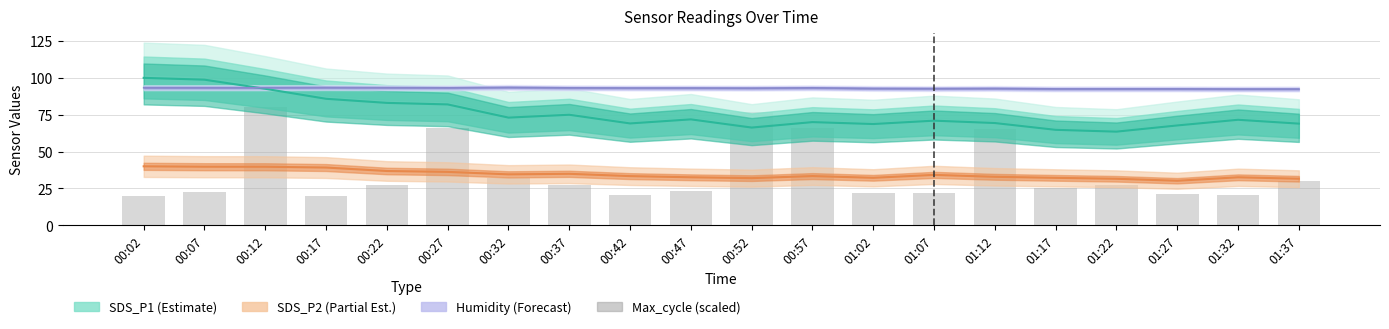

Rank the categories by value from lowest to highest.

00:02, 00:17, 01:32, 00:42, 01:27, 01:02, 01:07, 00:07, 00:47, 01:17, 00:22, 00:37, 01:22, 01:37, 00:32, 01:12, 00:27, 00:57, 00:52, 00:12